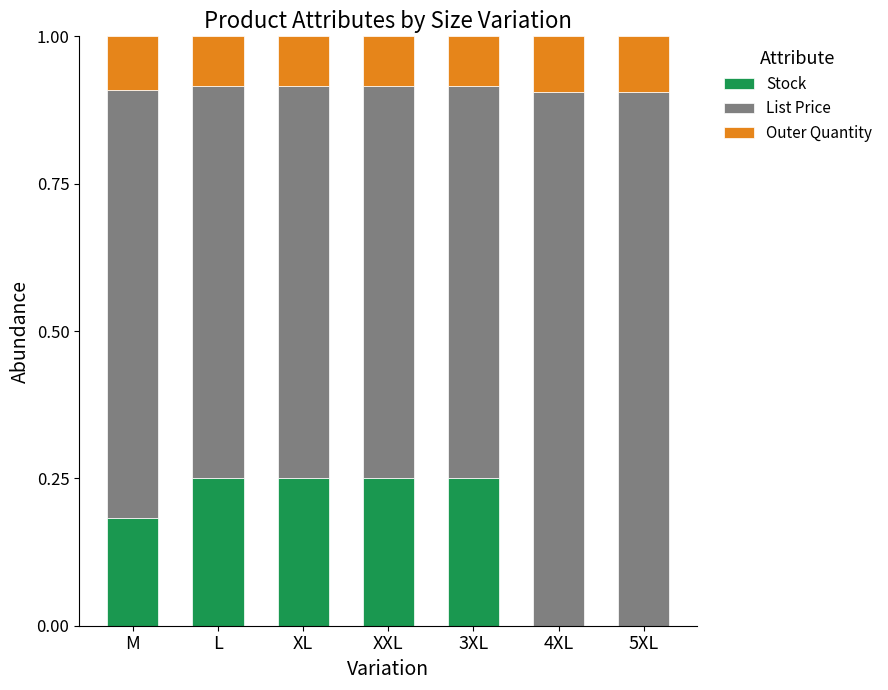

What is the total value across all series at XL?

1.0